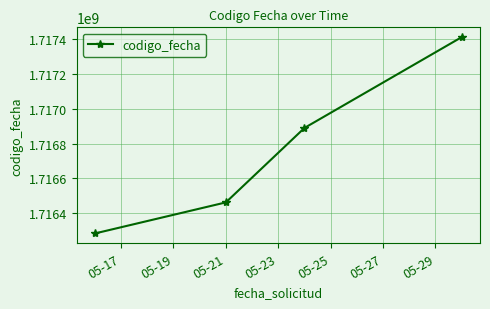

True or false: there are more than 0 points higher than both neighbors.

False